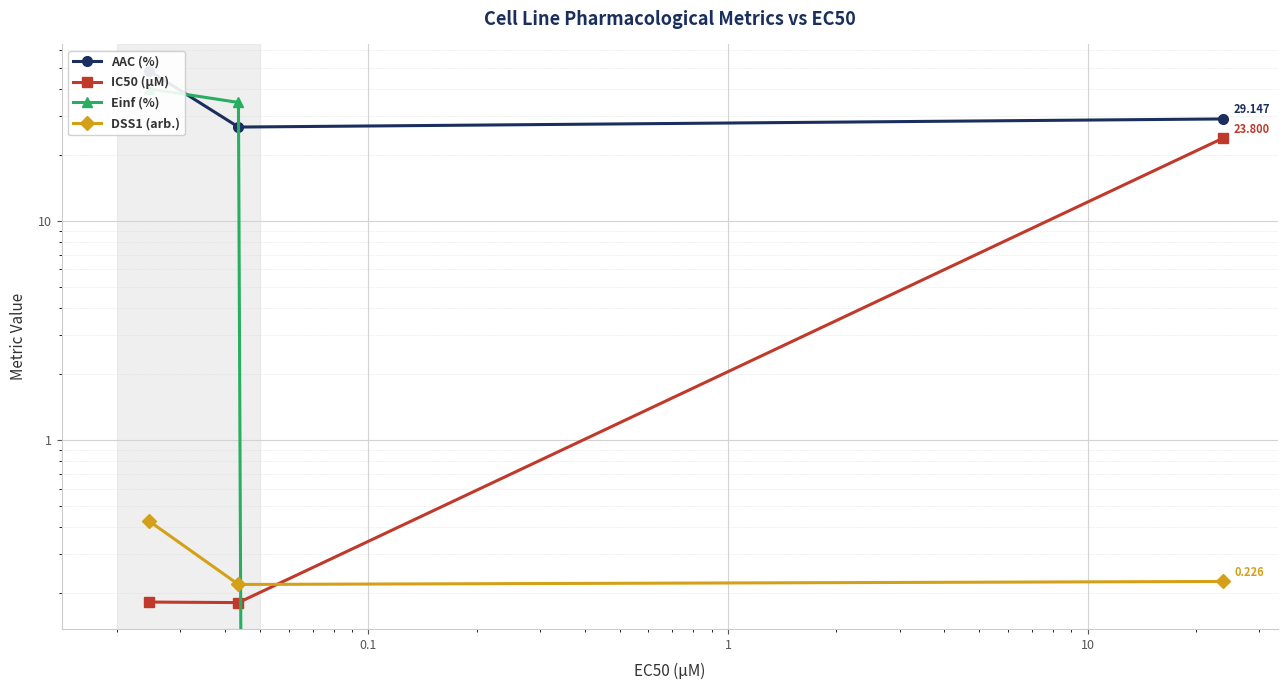

Rank the series by their maximum value, from highest to lowest.

AAC (%), Einf (%), IC50 (µM), DSS1 (arb.)